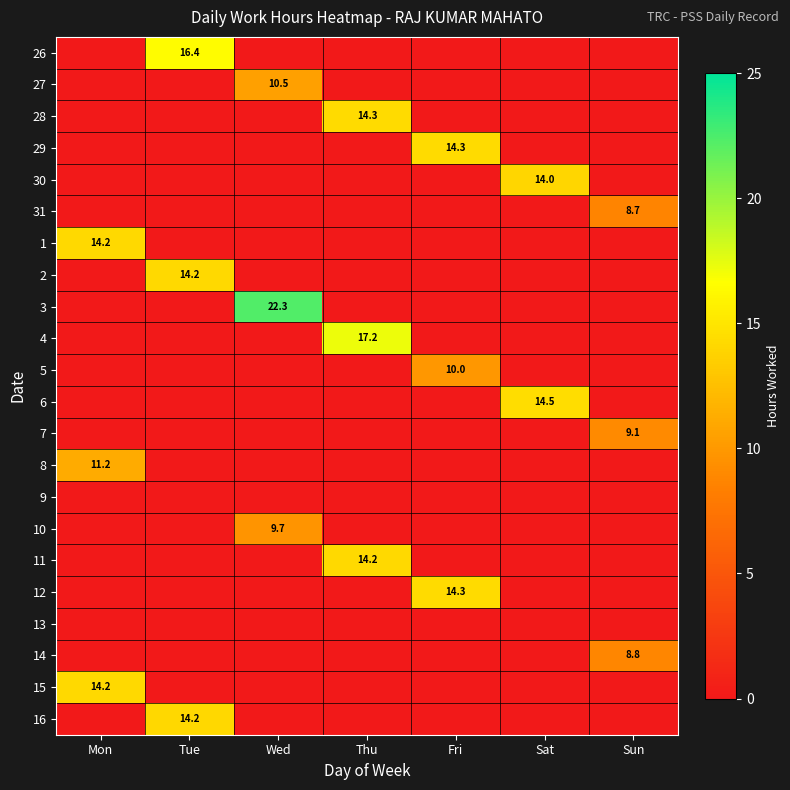

At which category is the sum across all series the highest?

Thu